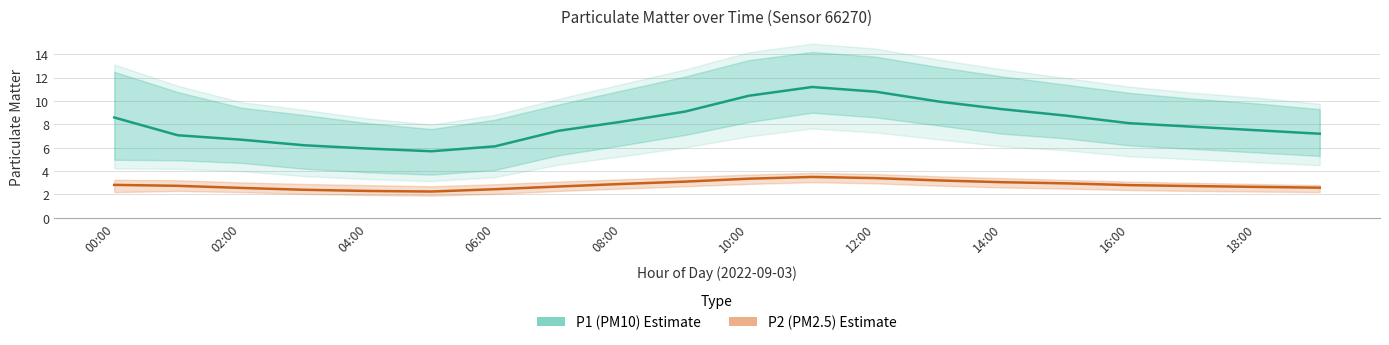

At which category is the sum across all series the highest?

11